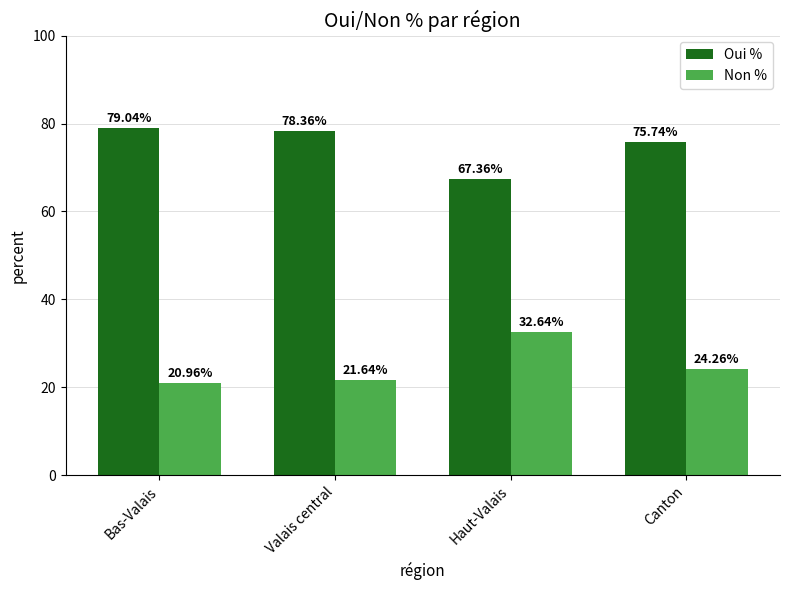

What is the label of the 2nd bar from the left?

Valais central